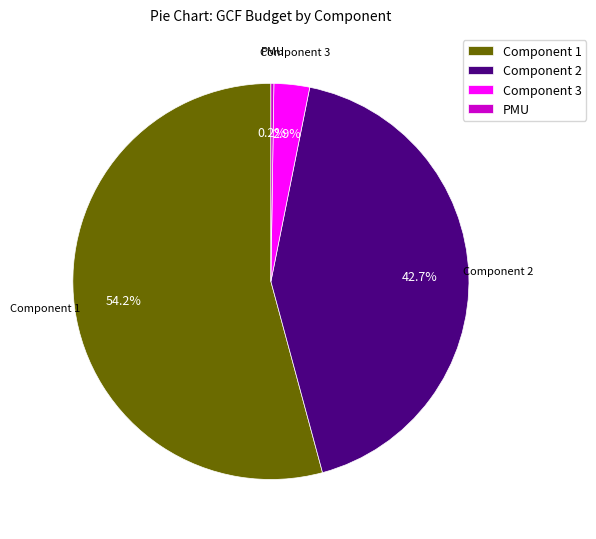

Is it true that Component 2 is 43% of the pie?

True